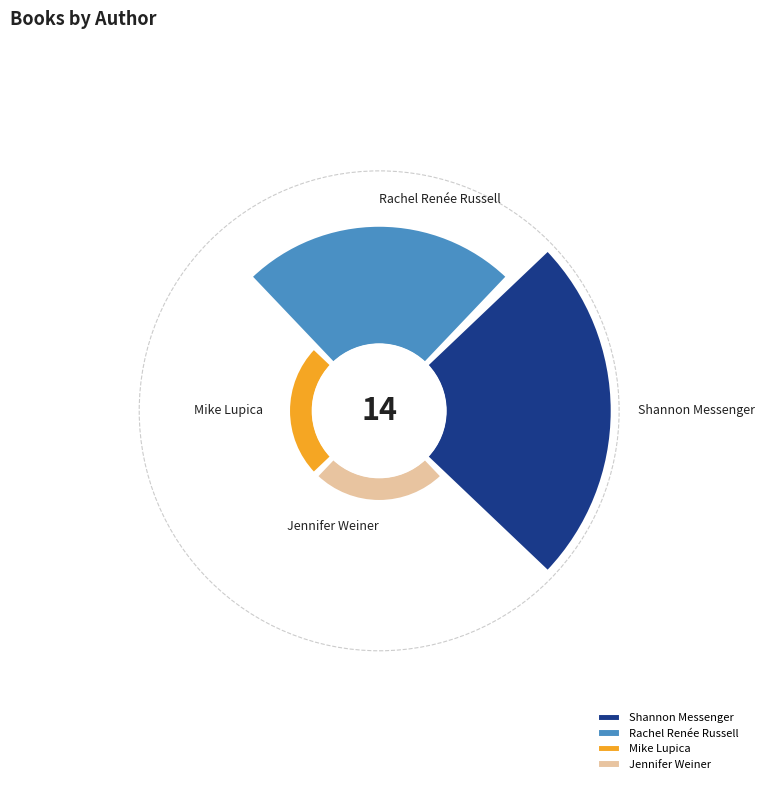

Is it true that Rachel Renée Russell (49850702) is 44% of the pie?

False